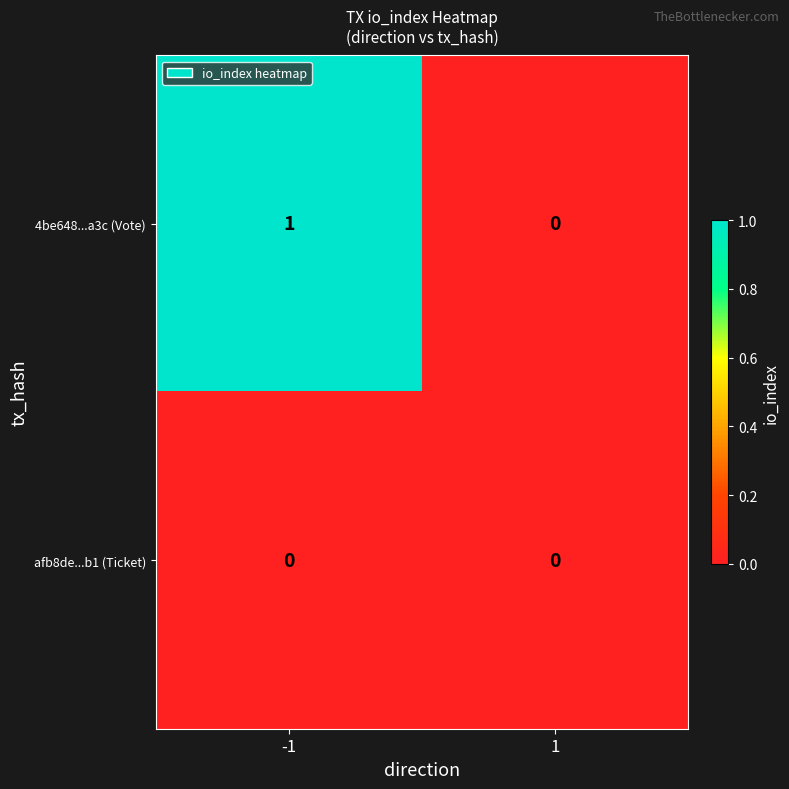

Which series has the widest spread of values?

4be648...a3c (Vote)